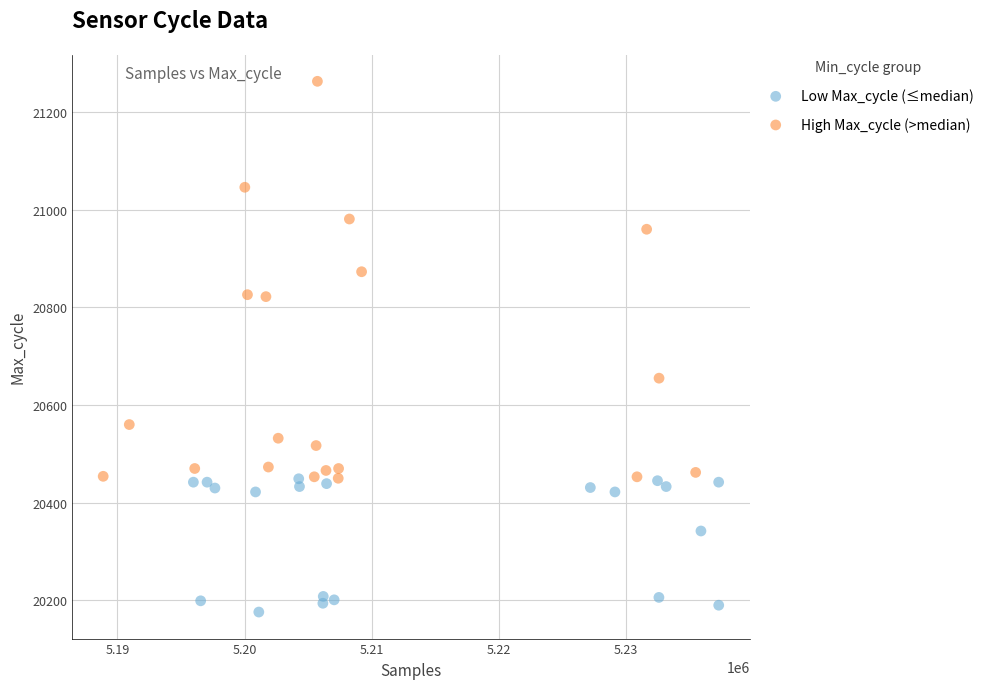

Which series has the widest spread of Y values?

High Max_cycle (>median)